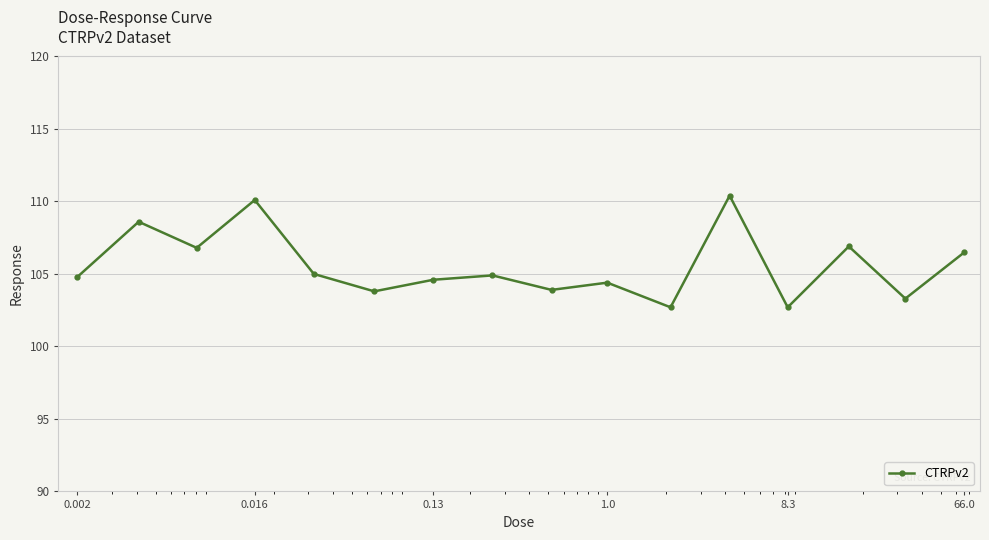

What is the average value?

105.6